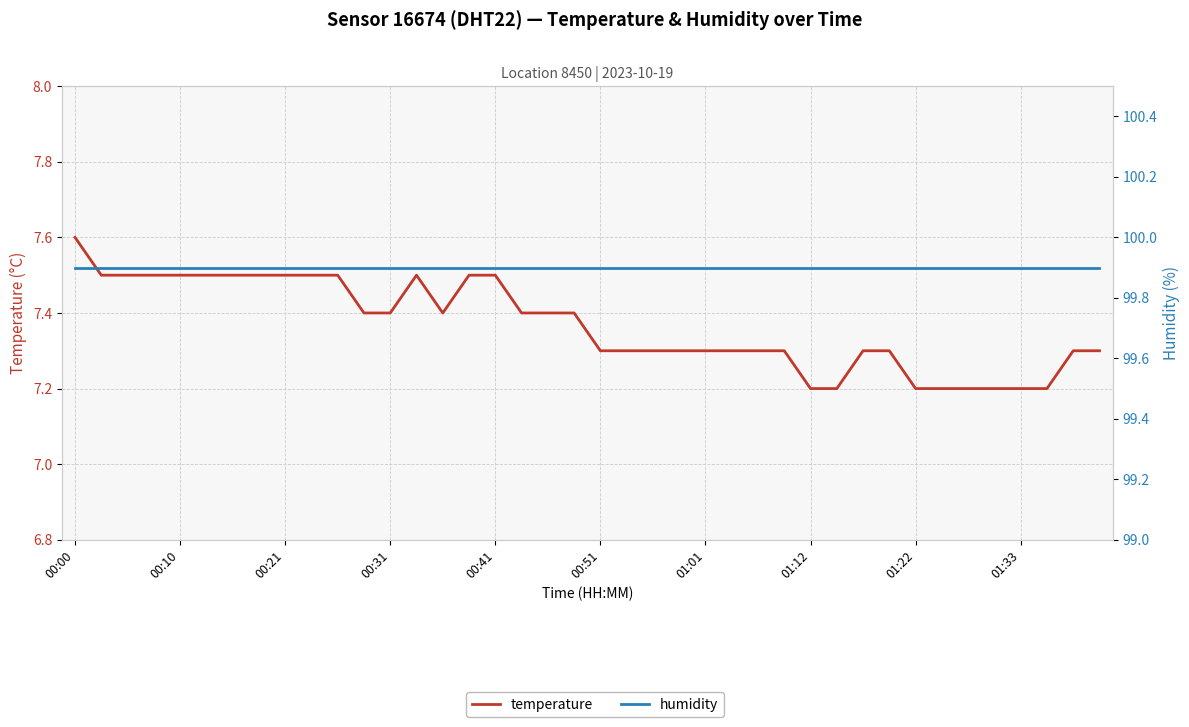

Between 10 and 16, which is larger?

10